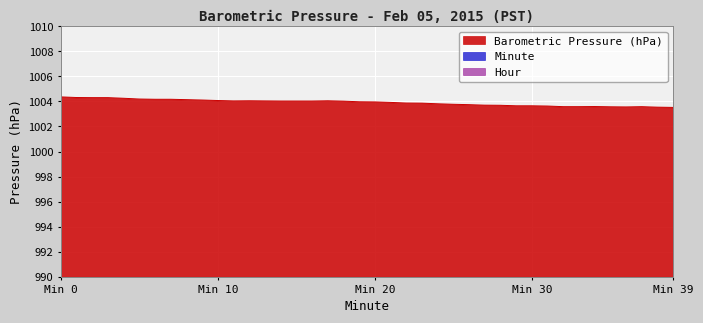

At how many categories does at least one series exceed 705?

40